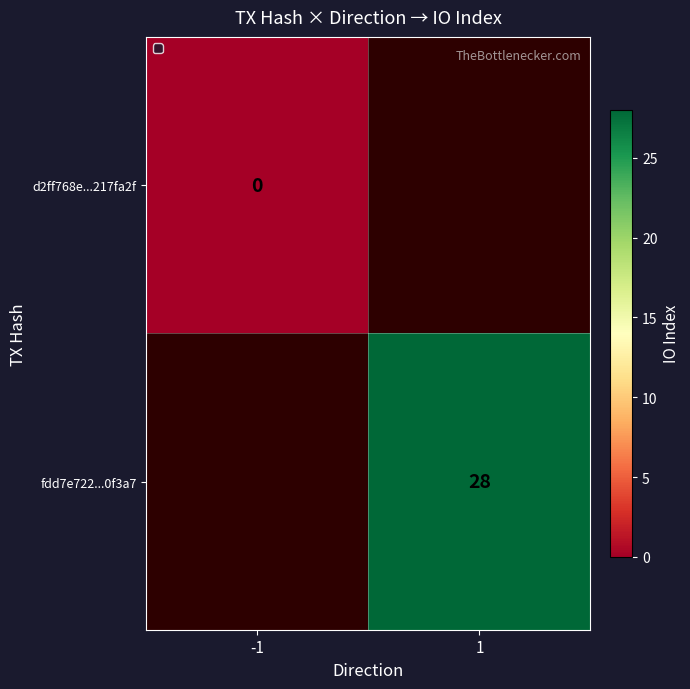

The fdd7e722...0f3a7 series shows 13 at 1. True or false?

False